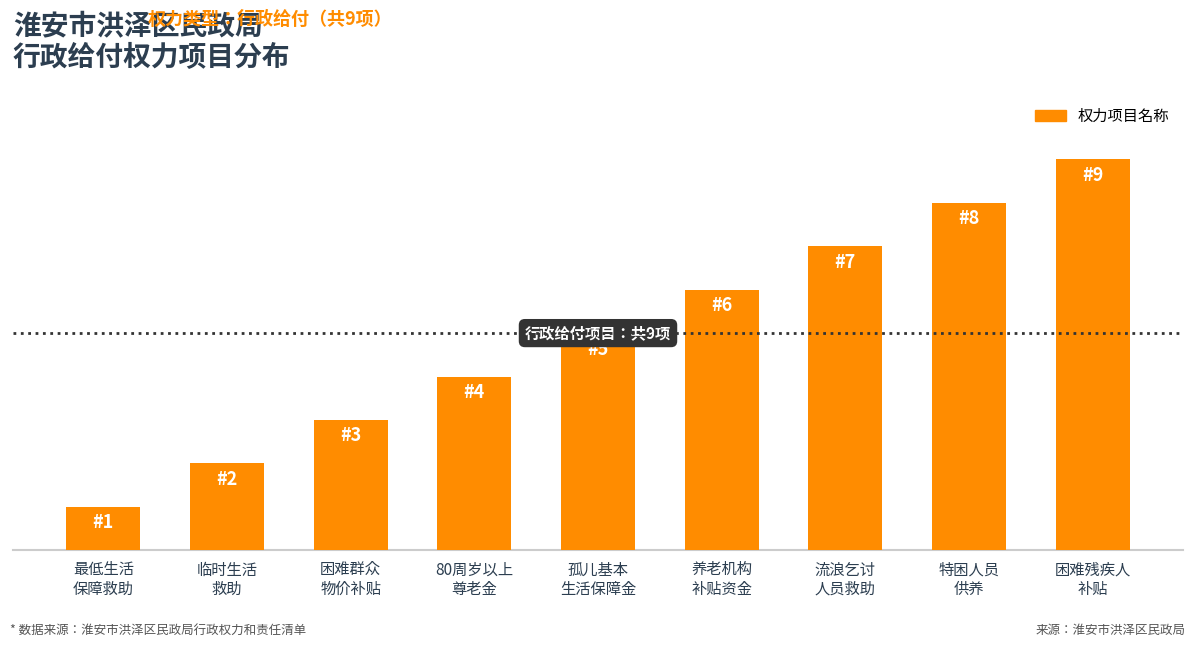

Rank the categories by value from lowest to highest.

最低生活
保障救助, 临时生活
救助, 困难群众
物价补贴, 80周岁以上
尊老金, 孤儿基本
生活保障金, 养老机构
补贴资金, 流浪乞讨
人员救助, 特困人员
供养, 困难残疾人
补贴